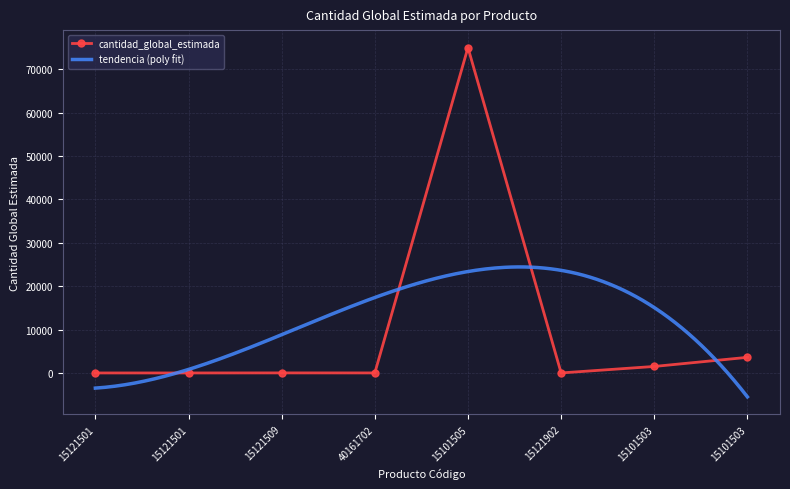

Reading left to right, transcribe all the data shown in this chart.

15121501=1	15121501=1	15121509=14	40161702=8	15101505=75000	15121902=5	15101503=1500	15101503=3600